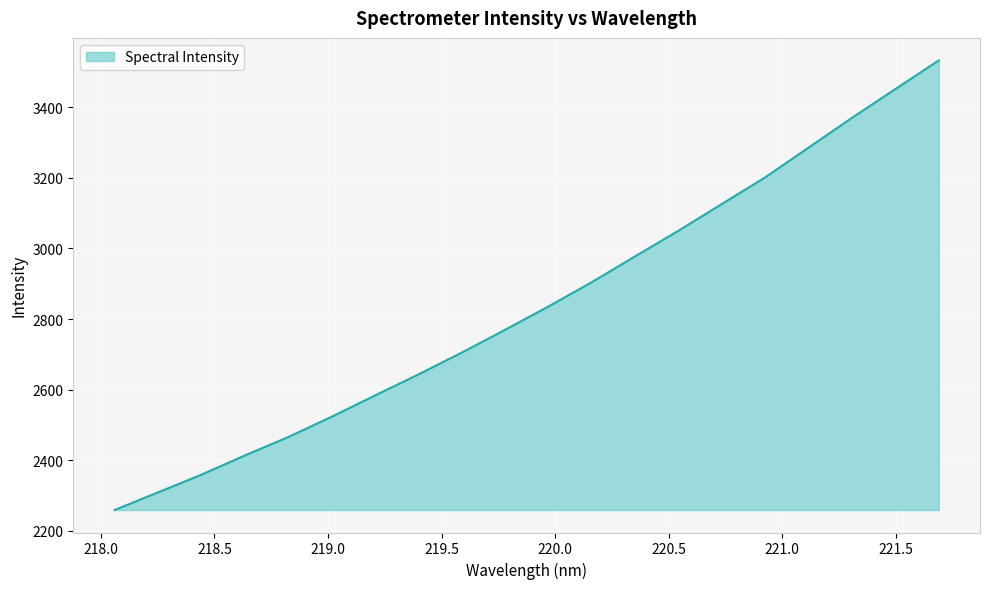

What is the greatest value displayed?

3532.9